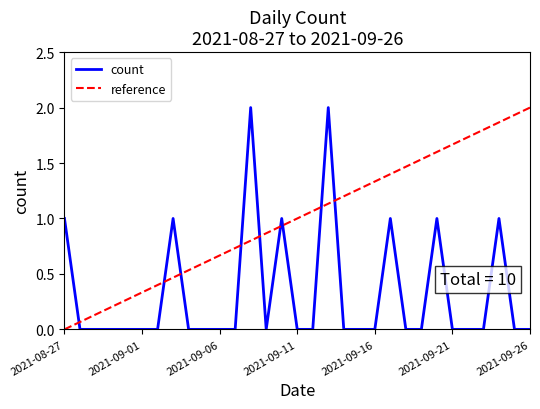

Reading left to right, what are all the values shown in this chart?

2021-08-27=1	2021-08-28=0	2021-08-29=0	2021-08-30=0	2021-08-31=0	2021-09-01=0	2021-09-02=0	2021-09-03=1	2021-09-04=0	2021-09-05=0	2021-09-06=0	2021-09-07=0	2021-09-08=2	2021-09-09=0	2021-09-10=1	2021-09-11=0	2021-09-12=0	2021-09-13=2	2021-09-14=0	2021-09-15=0	2021-09-16=0	2021-09-17=1	2021-09-18=0	2021-09-19=0	2021-09-20=1	2021-09-21=0	2021-09-22=0	2021-09-23=0	2021-09-24=1	2021-09-25=0	2021-09-26=0